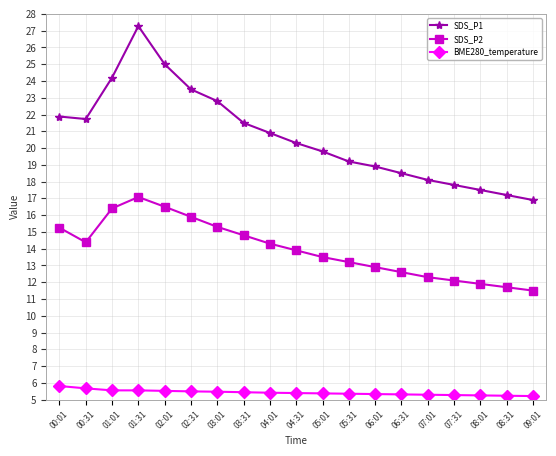

How many lines are shown in the chart?

3